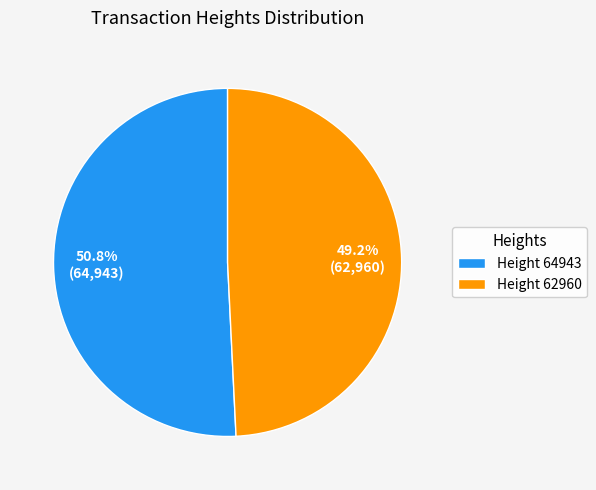

Rank the categories by value from lowest to highest.

Height 62960, Height 64943